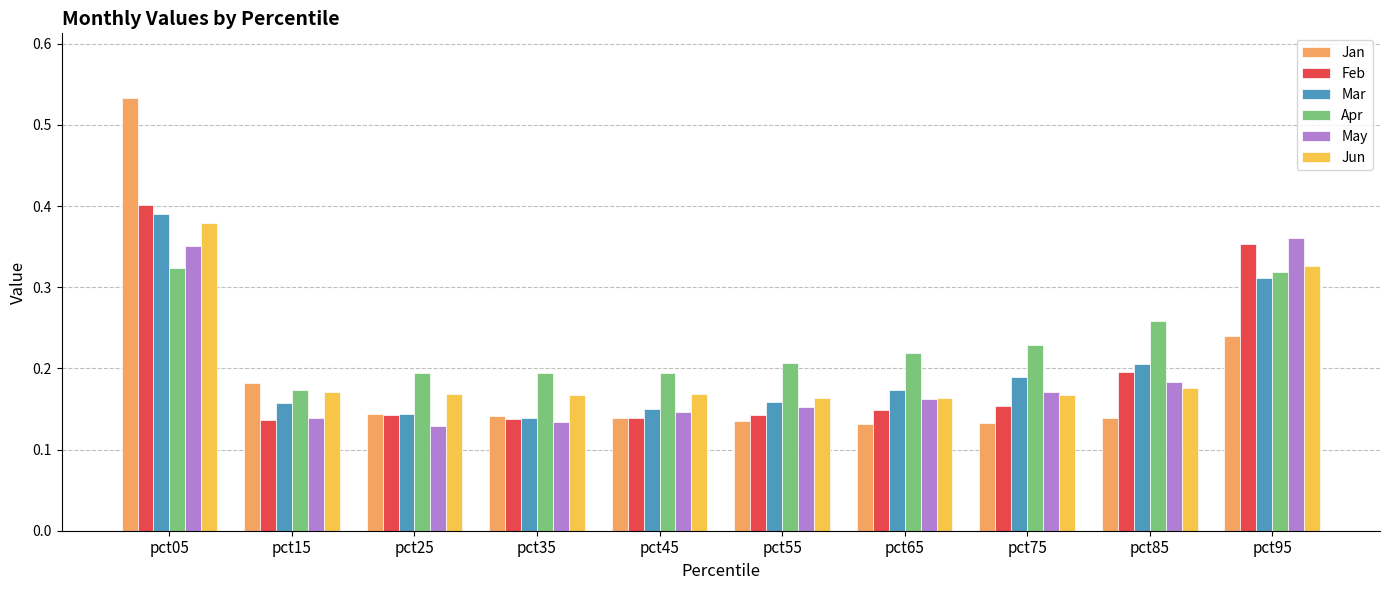

Which series has the widest spread of values?

Jan